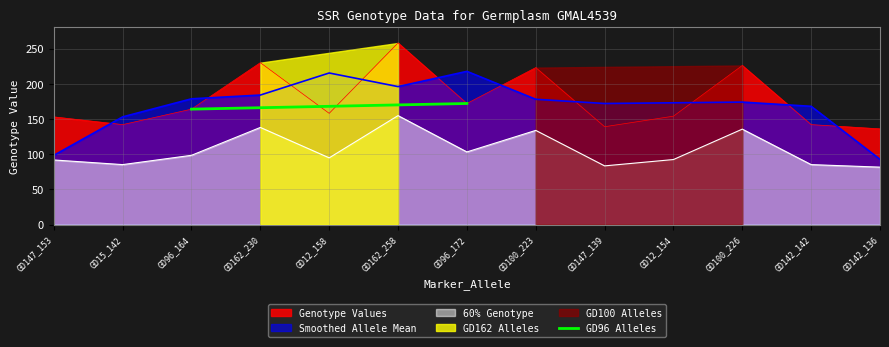

Is it true that 60% Genotype equals 162.6 at GD12_154?

False